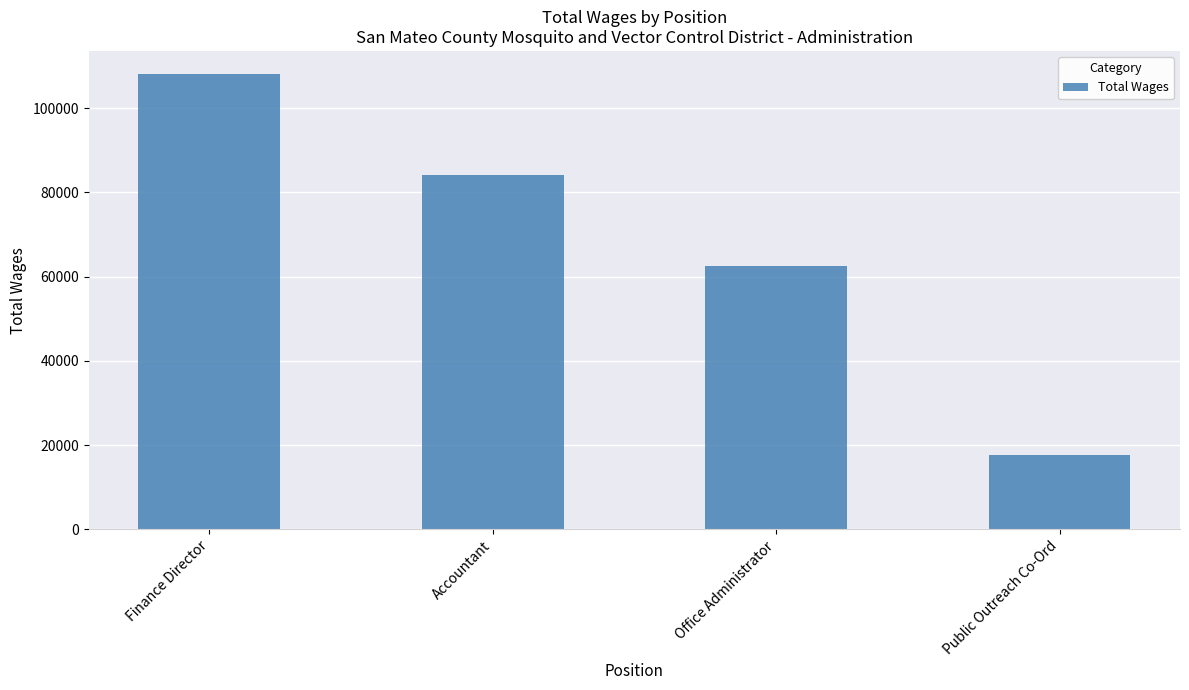

True or false: the data shows 62501 at Office Administrator.

True